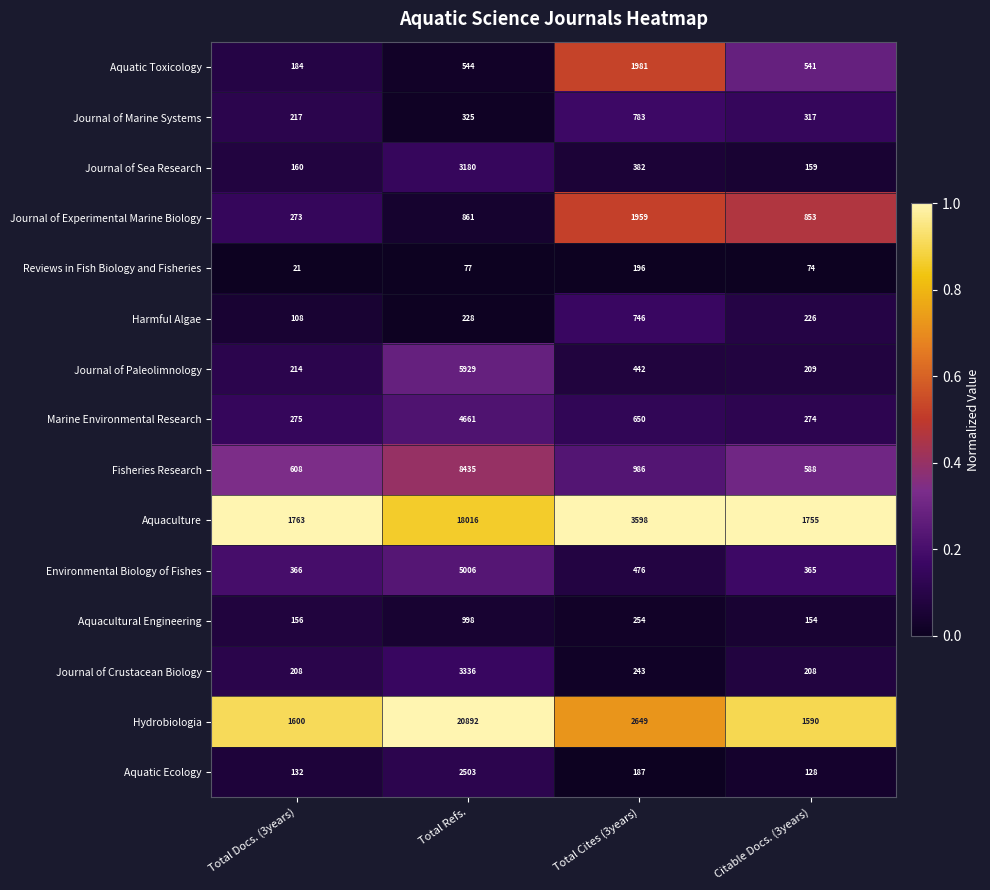

List the series in order of their peak value, highest first.

Hydrobiologia, Aquaculture, Fisheries Research, Journal of Paleolimnology, Environmental Biology of Fishes, Marine Environmental Research, Journal of Crustacean Biology, Journal of Sea Research, Aquatic Ecology, Aquatic Toxicology, Journal of Experimental Marine Biology, Aquacultural Engineering, Journal of Marine Systems, Harmful Algae, Reviews in Fish Biology and Fisheries